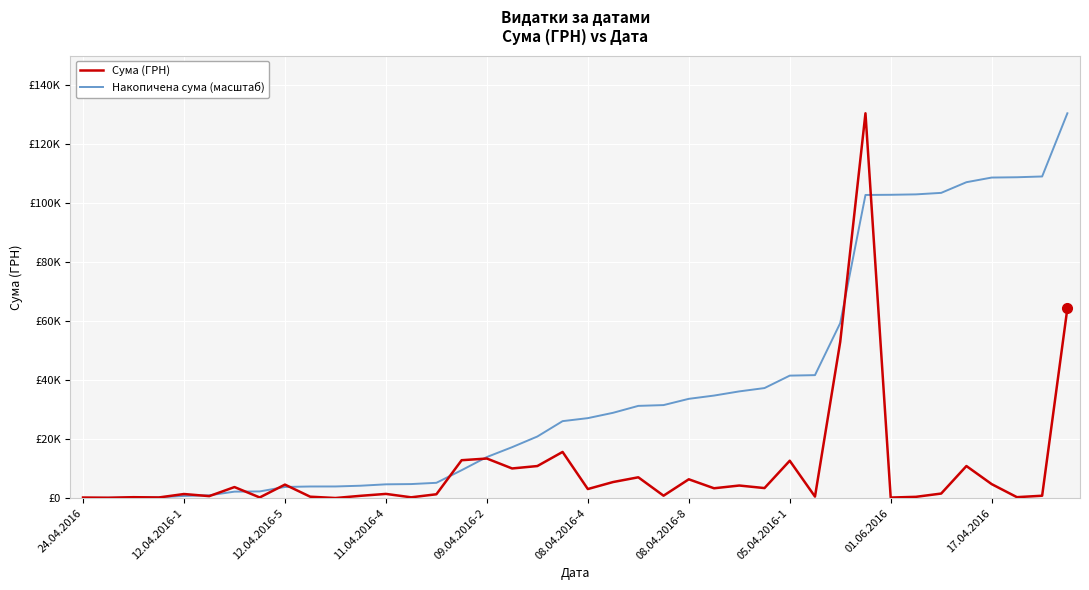

Does the chart have visible grid lines?

Yes